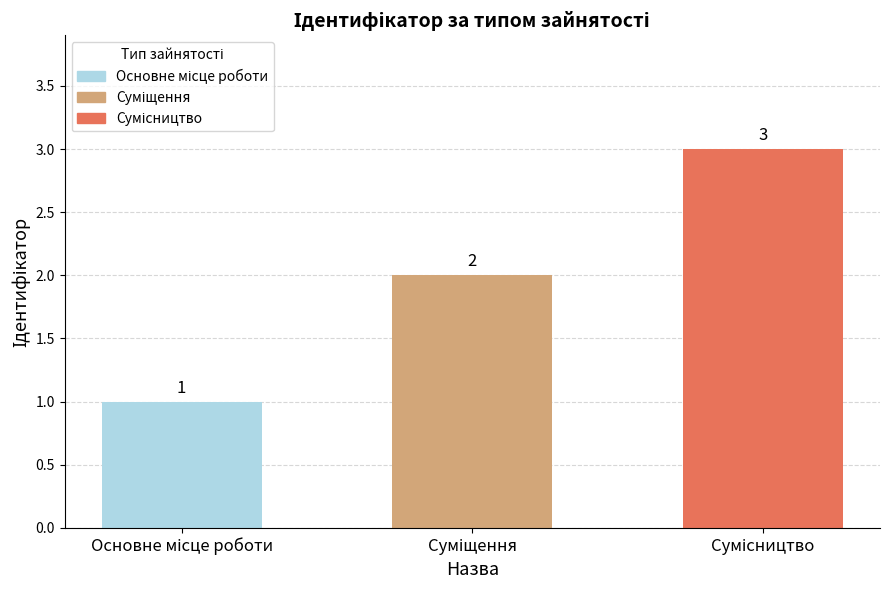

What is the greatest value displayed?

3